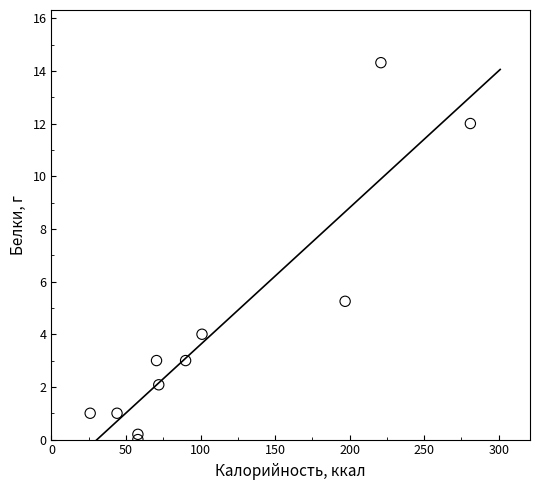

What is the range of Y values (max minus min)?

14.3